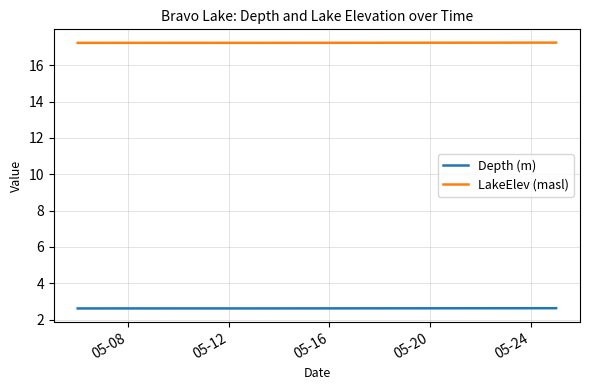

Which series has the largest total across all categories?

LakeElev (masl)